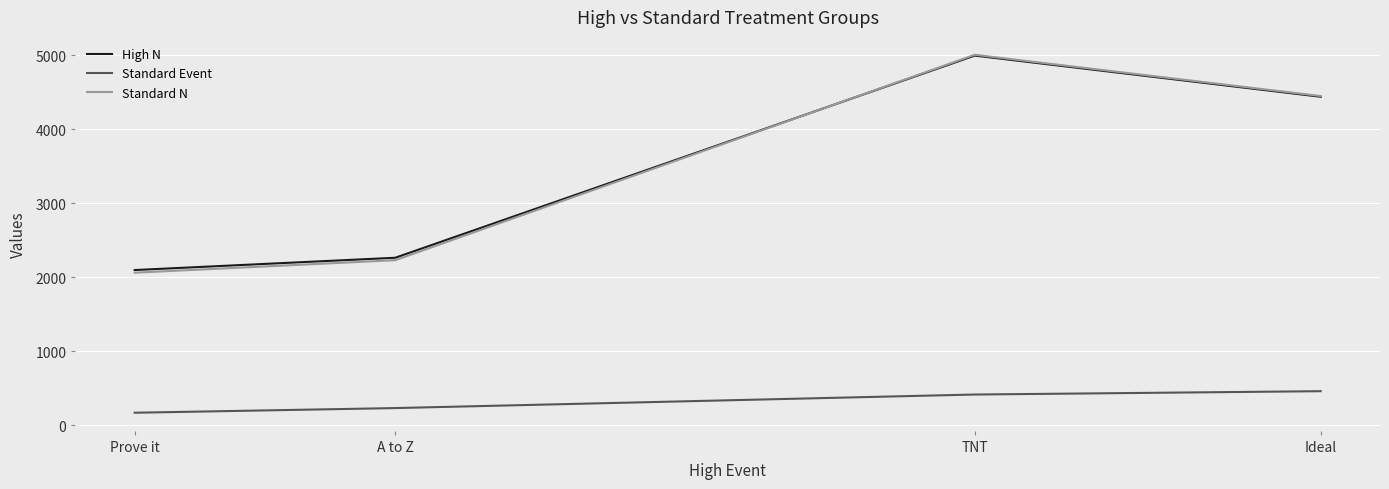

Where does the High N series first go above 4439?

TNT